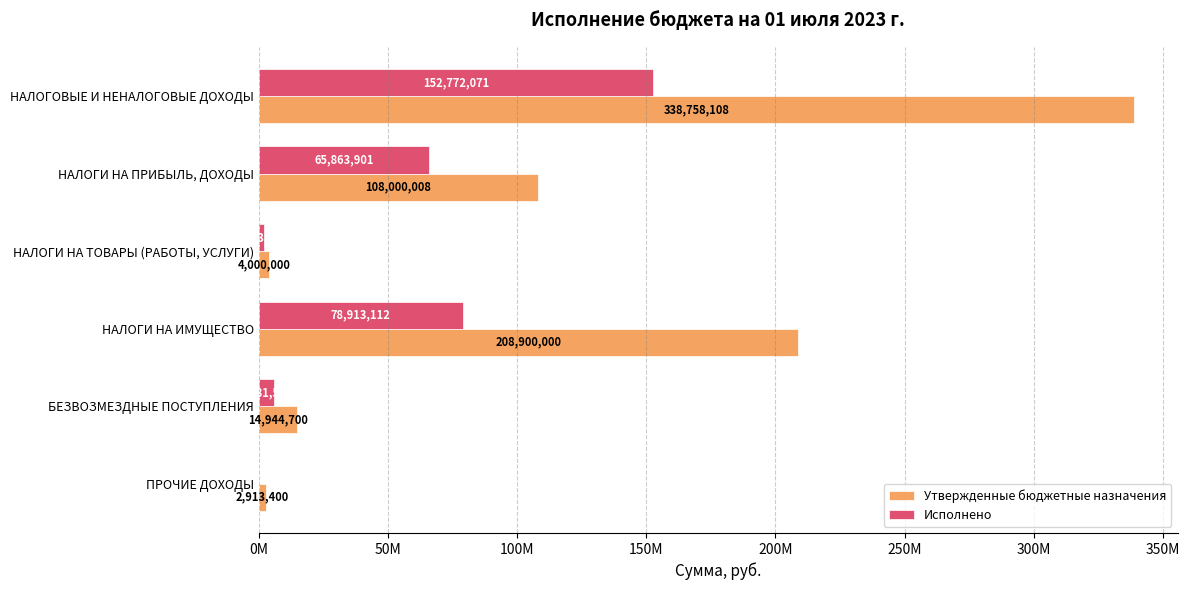

What is the value of the Исполнено bar at the 5th from the left?

5981558.3